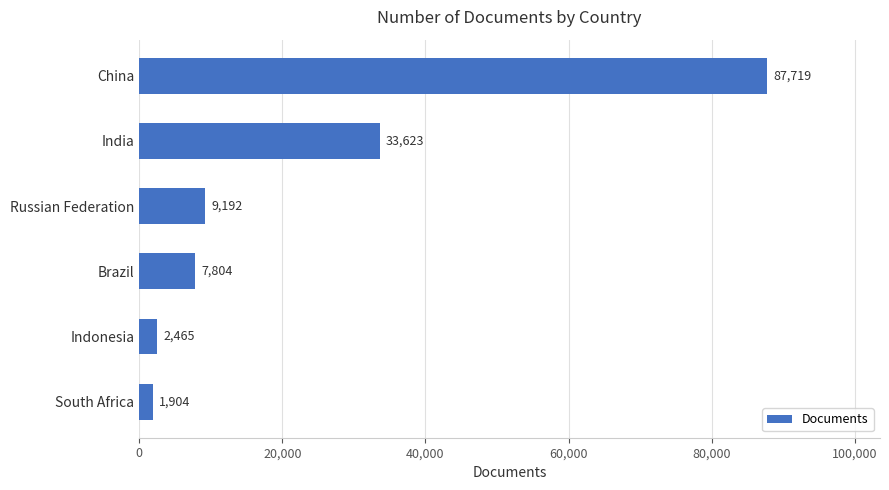

What is the value of the 4th bar from the top?

7804